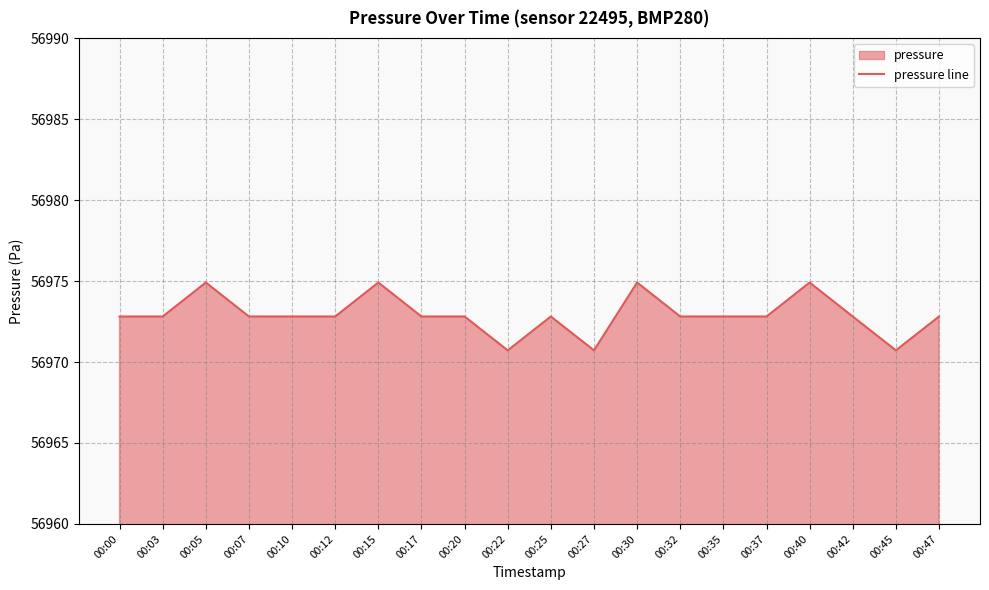

How many lines are shown in the chart?

1